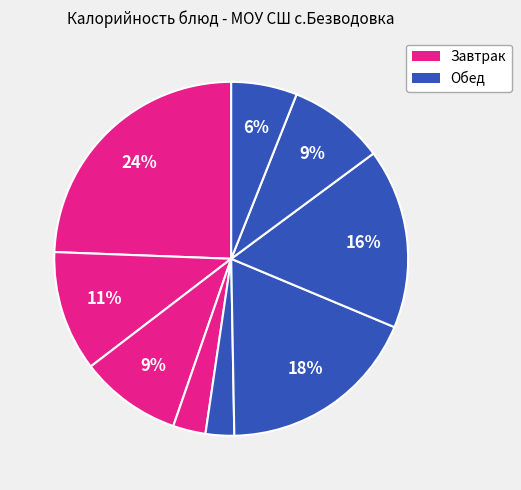

How many segments does this pie chart have?

9